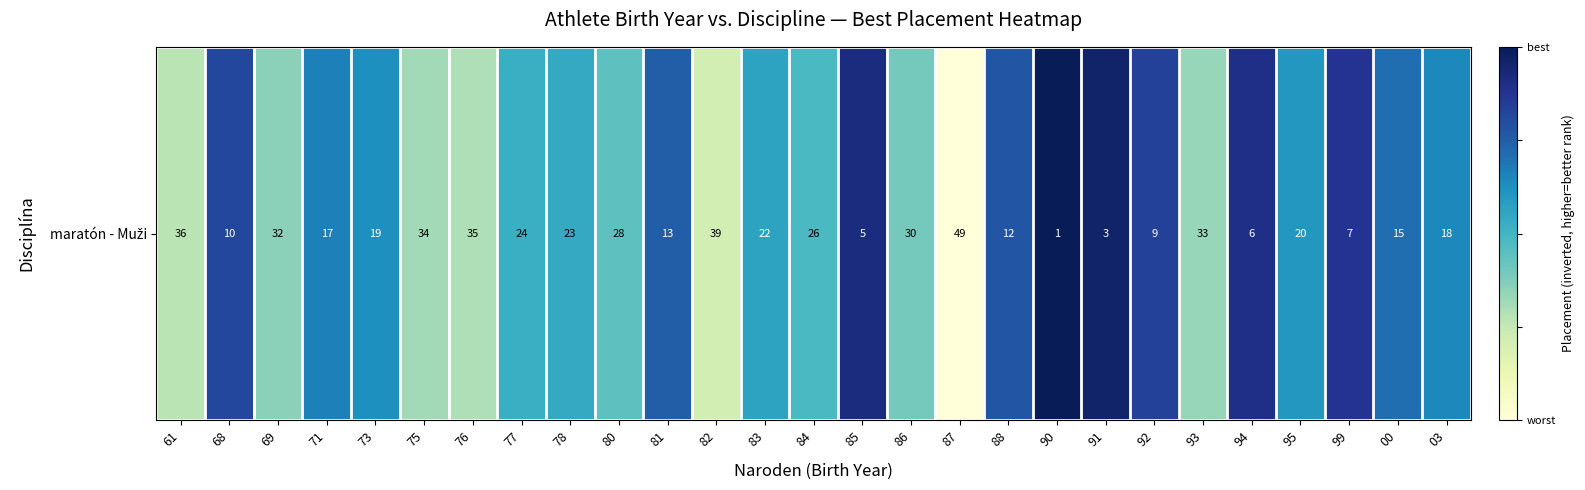

Rank the categories by value from highest to lowest.

90, 91, 85, 94, 99, 92, 68, 88, 81, 00, 71, 03, 73, 95, 83, 78, 77, 84, 80, 86, 69, 93, 75, 76, 61, 82, 87